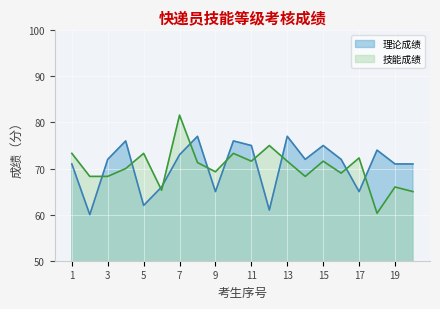

In 技能成绩, how many points are lower than both neighbors (excluding endpoints)?

6